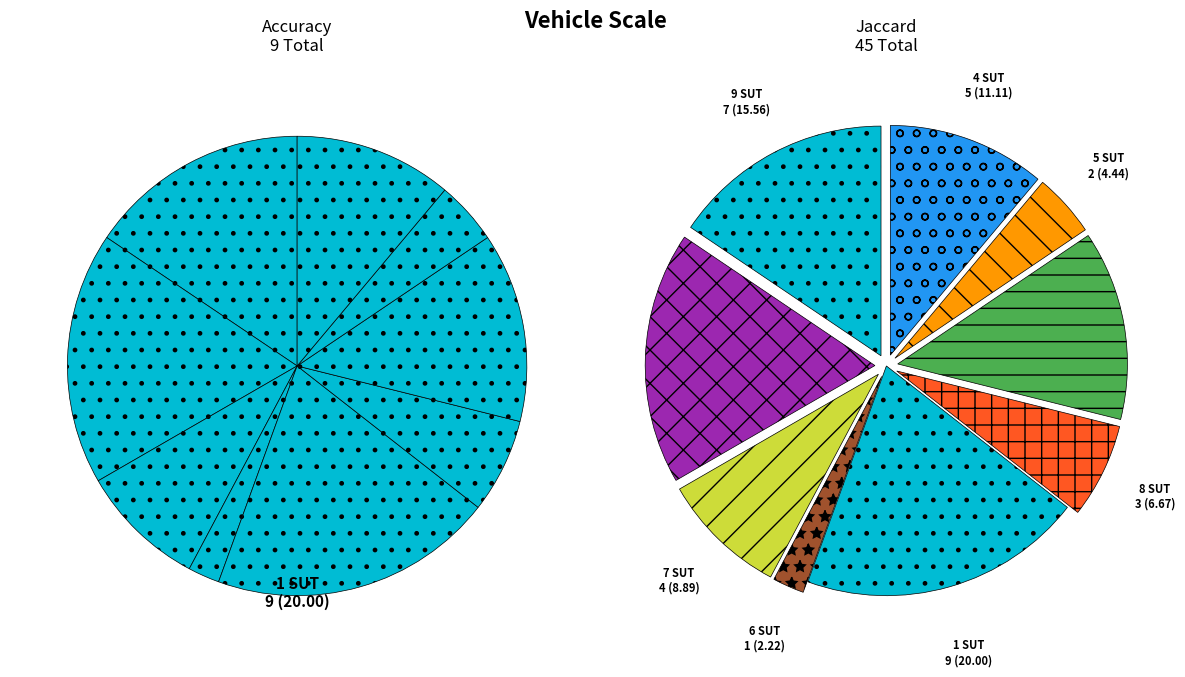

What is the change in value from 1 to 4?

-4